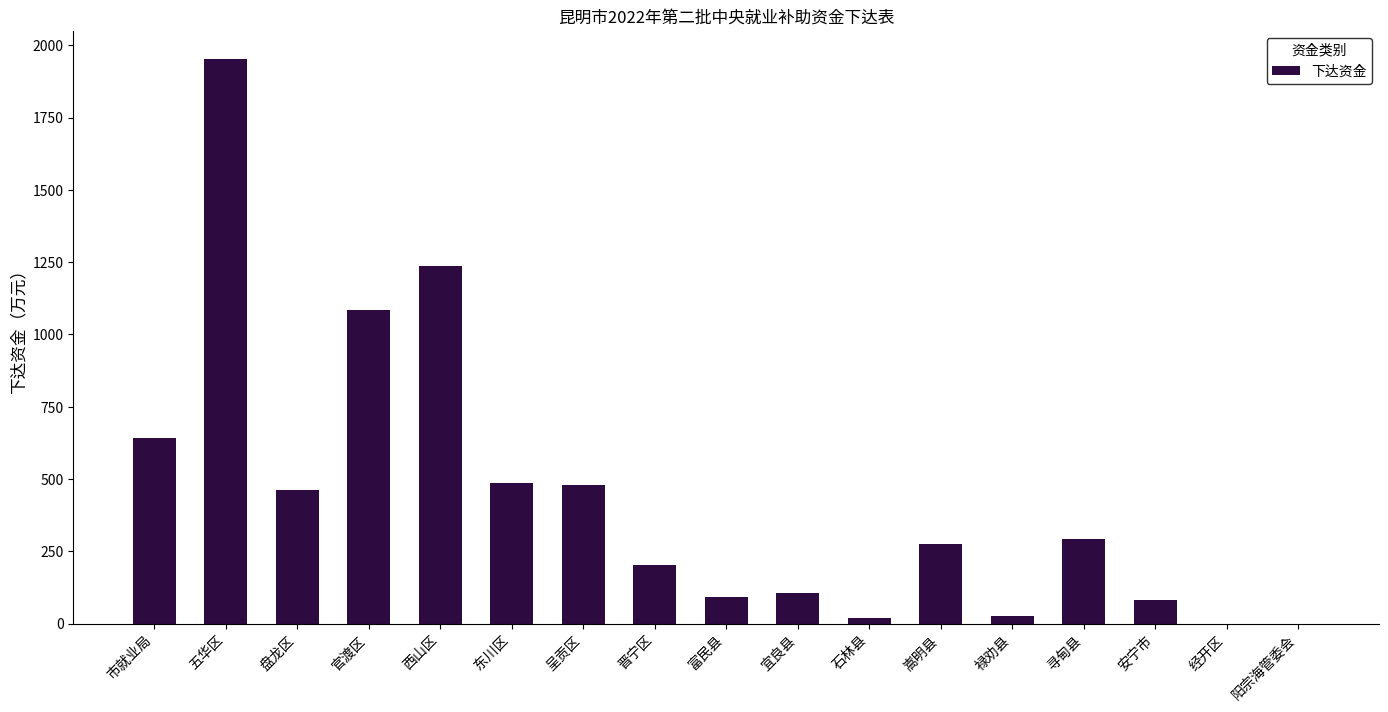

What is the maximum value shown in the chart?

1952